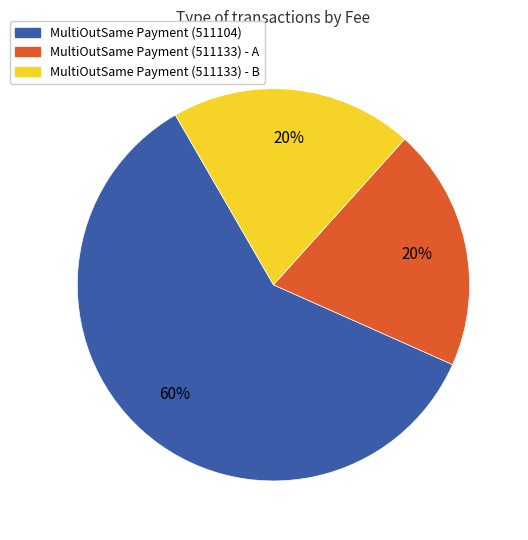

Which category accounts for the majority?

MultiOutSame Payment (511104)